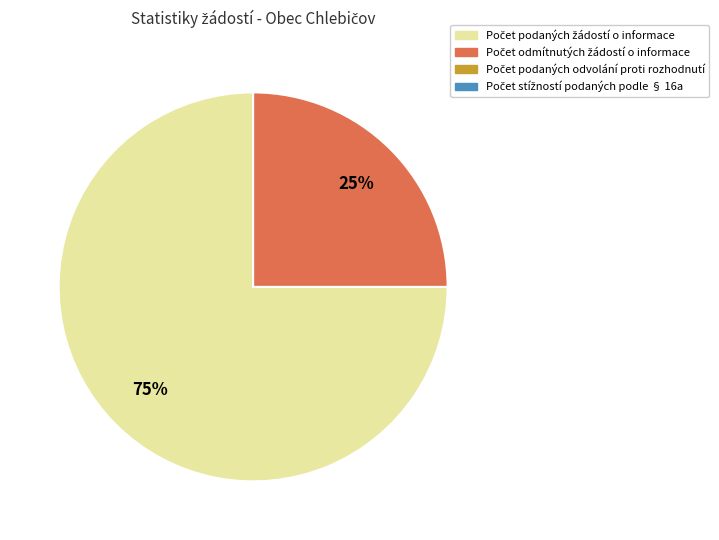

Count the number of slices in the pie.

2